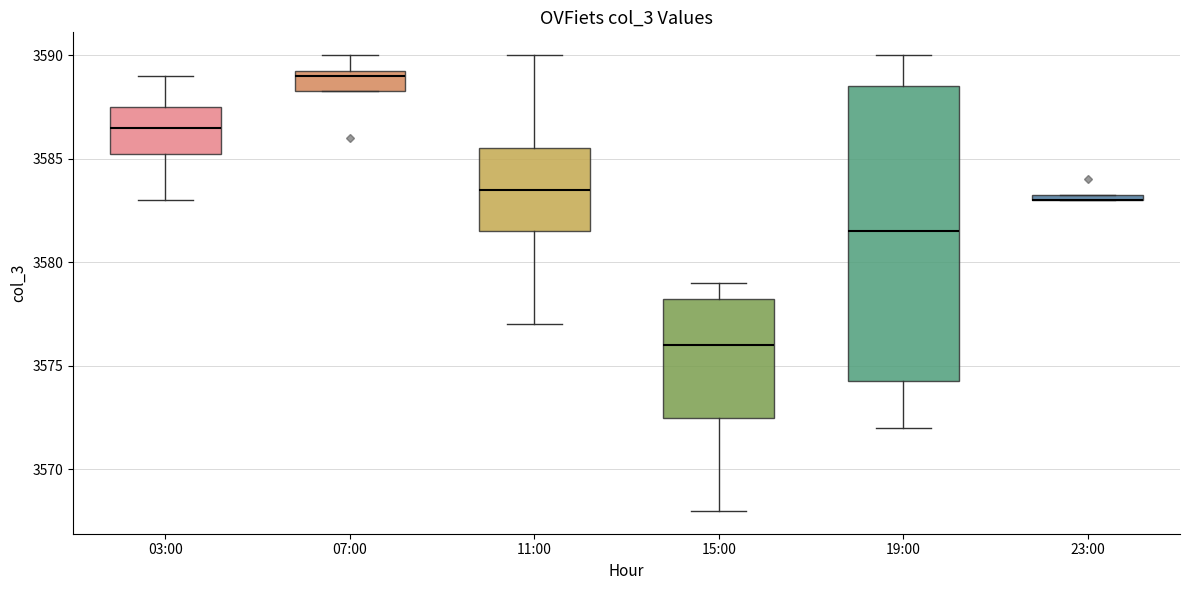

Where does the median line of the box for 15:00 sit on the y-axis? The values are not printed on the chart, so give them approximately, as read against the axis.

3576.0